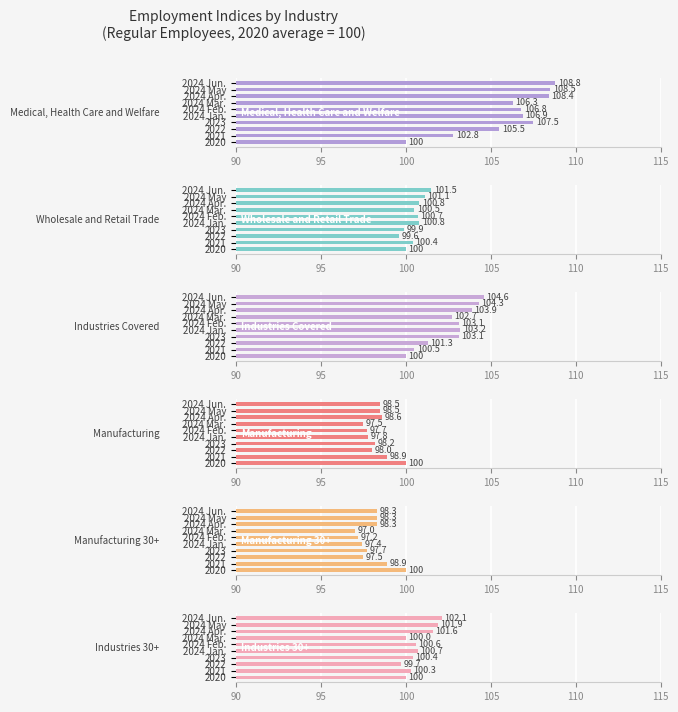

What is the average value of the Industries 30+ series?

100.7